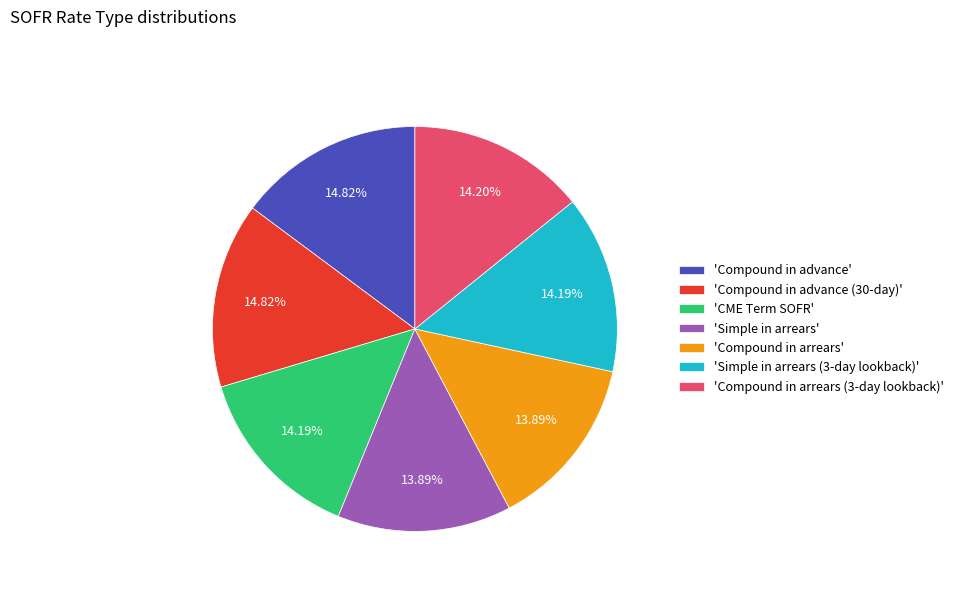

What is the ratio of the value at 'Simple in arrears' to the value at 'CME Term SOFR'?

1.0